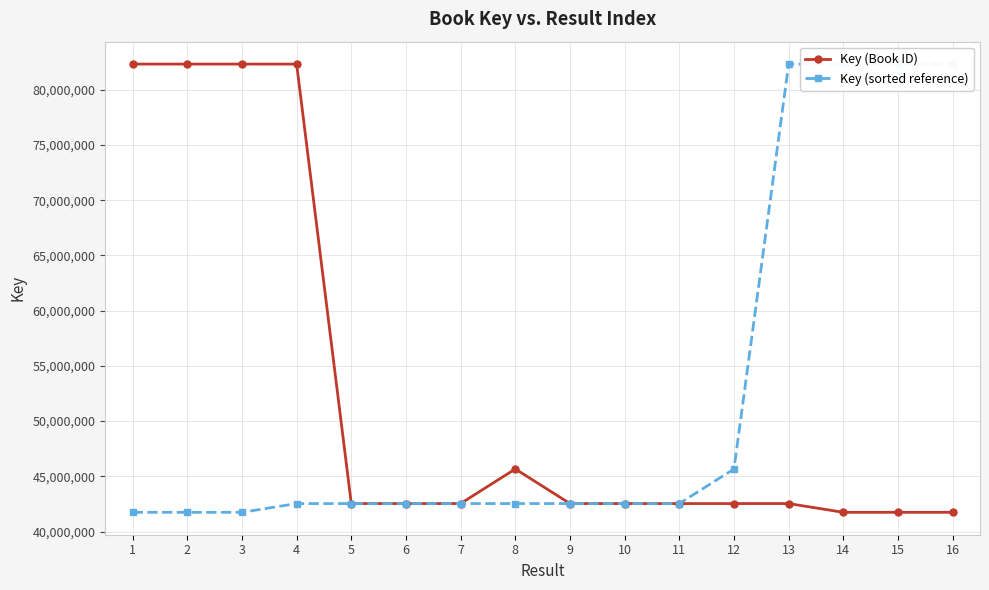

Reading left to right, transcribe all the data shown in this chart.

Key (Book ID): 82316811	82316173	82316587	82314562	42535609	42535883	42536209	45667630	42536540	42535210	42534828	42534937	42535236	41744047	41744232	41744112
Key (sorted reference): 41744047	41744112	41744232	42534828	42534937	42535210	42535236	42535609	42535883	42536209	42536540	45667630	82314562	82316173	82316587	82316811